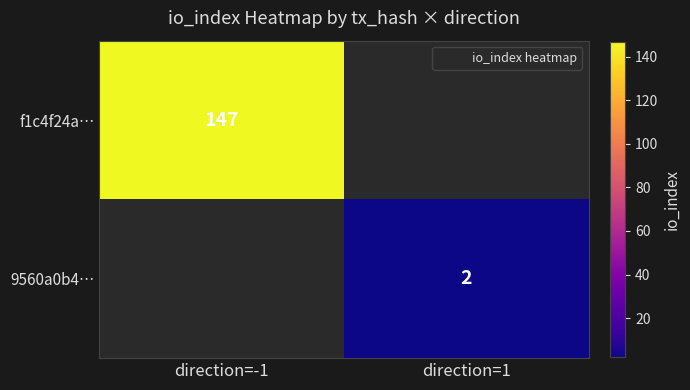

Which series has the largest total across all categories?

f1c4f24a…